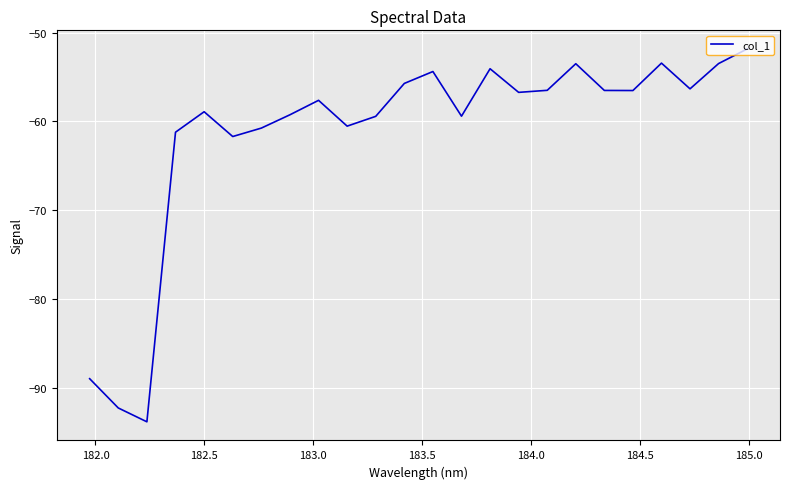

What is the difference between the maximum and minimum values?

42.0